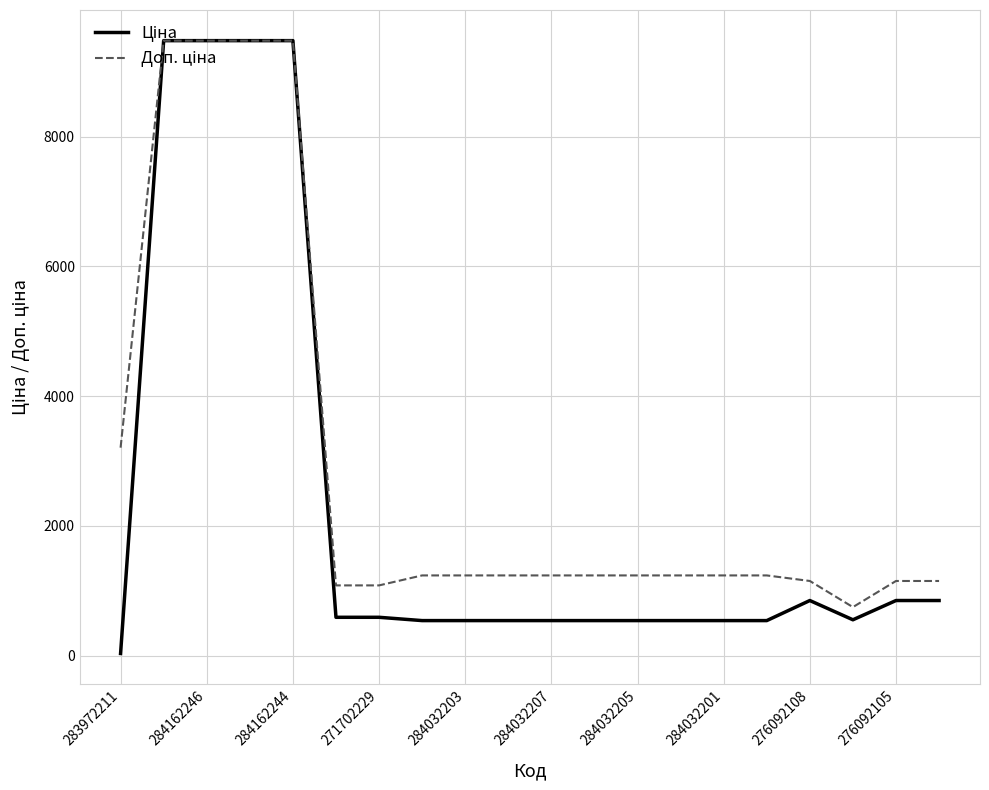

At which label is Доп. ціна closest to 5113?

283972211